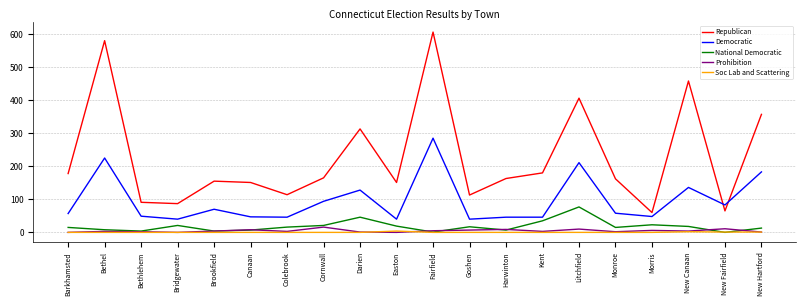

Which series has the largest total across all categories?

Republican